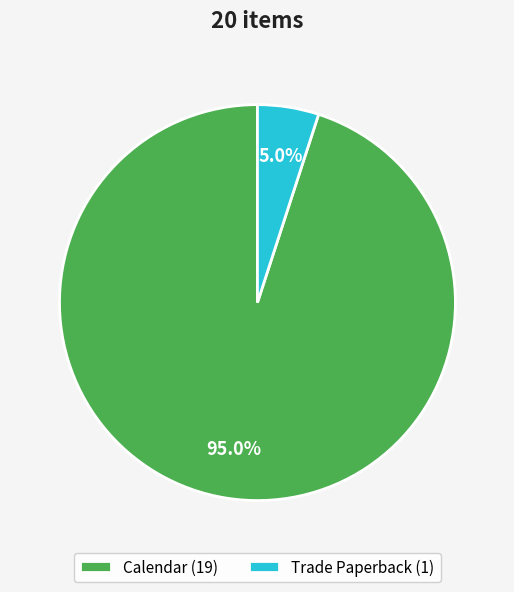

Rank the categories by value from highest to lowest.

Calendar, Trade Paperback